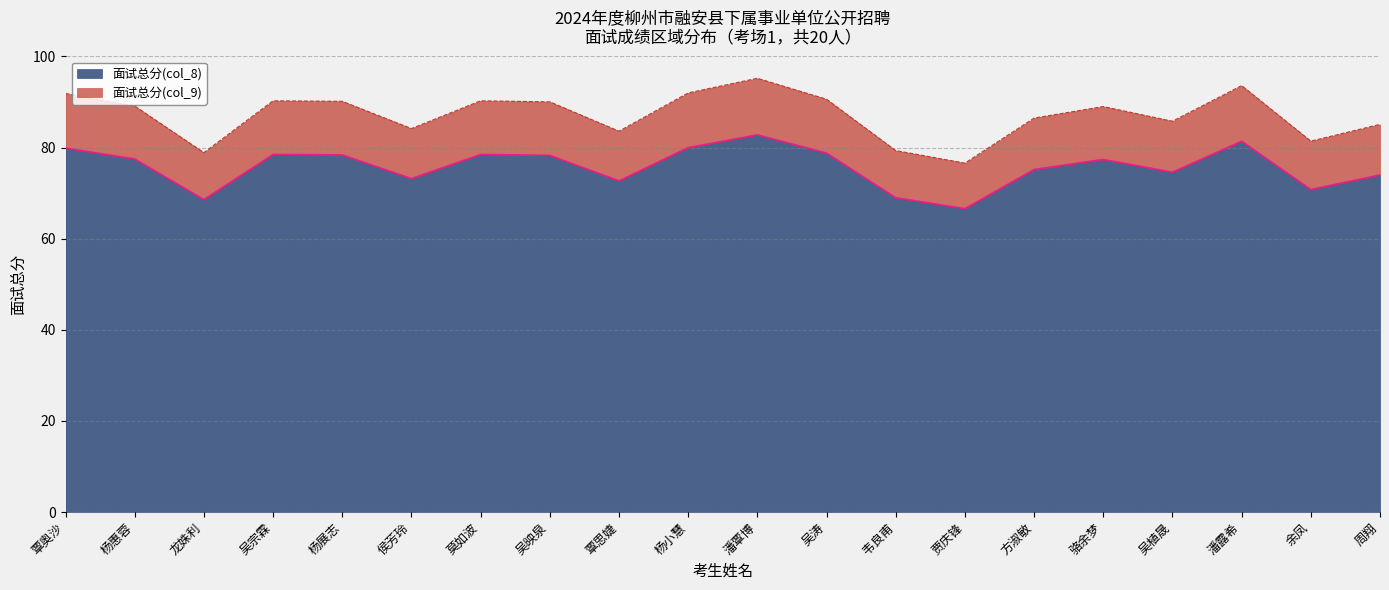

What is the difference between the maximum and minimum values in the 面试总分(col_8) series?

16.2